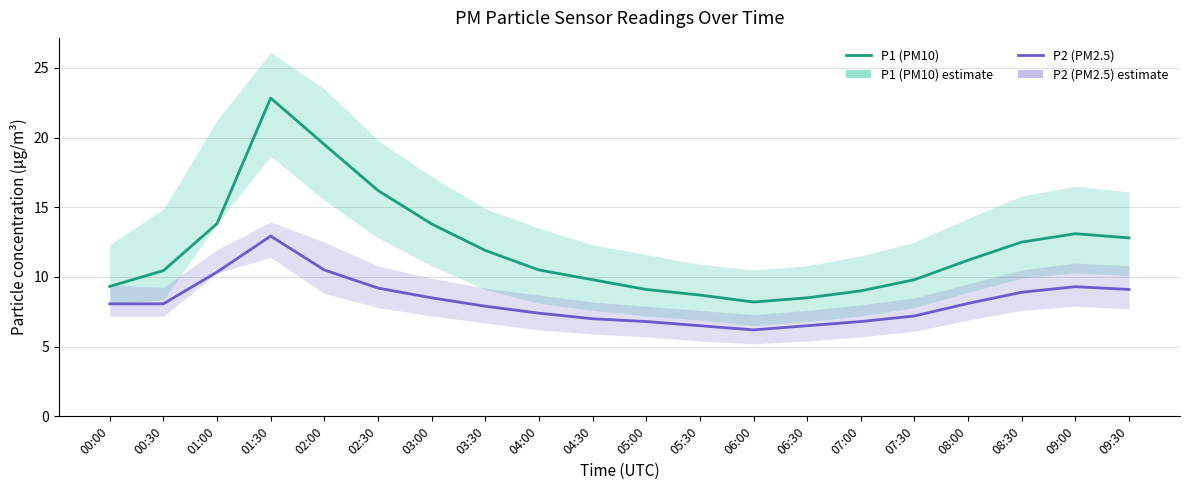

True or false: P1 (PM10) has a value of 15.5 at 03:30.

False